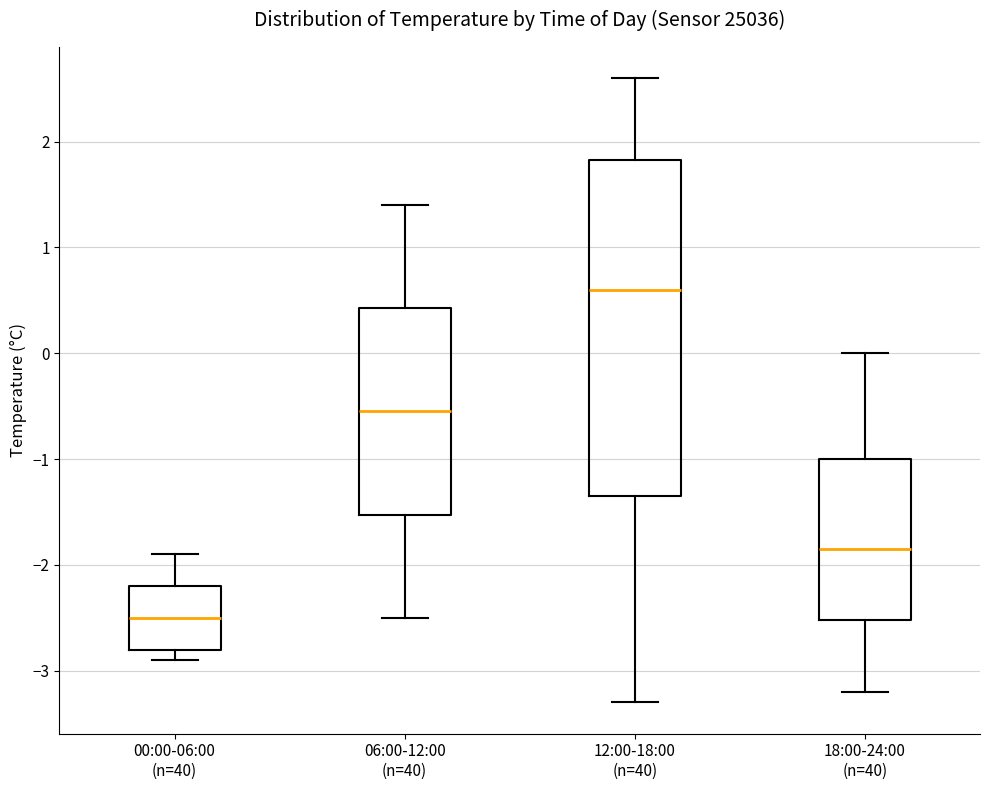

Where does the lower whisker of the box for 00:00-06:00 (n=40) end on the y-axis? The values are not printed on the chart, so give them approximately, as read against the axis.

-2.9